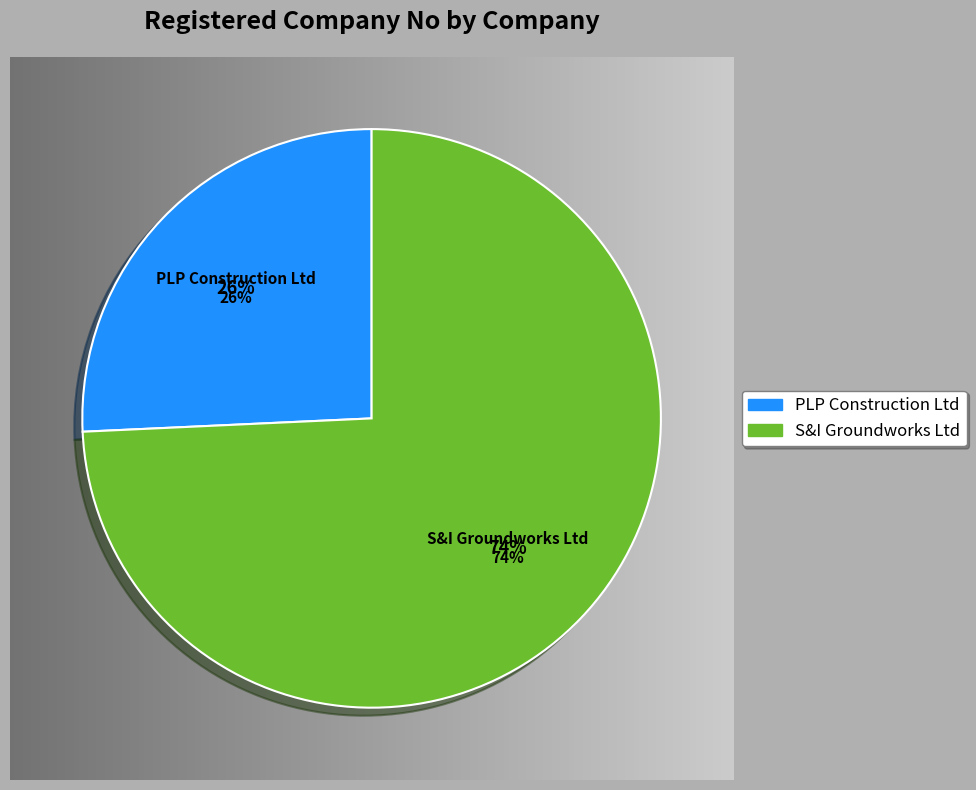

To the nearest percent, what portion does PLP Construction Ltd represent?

26%